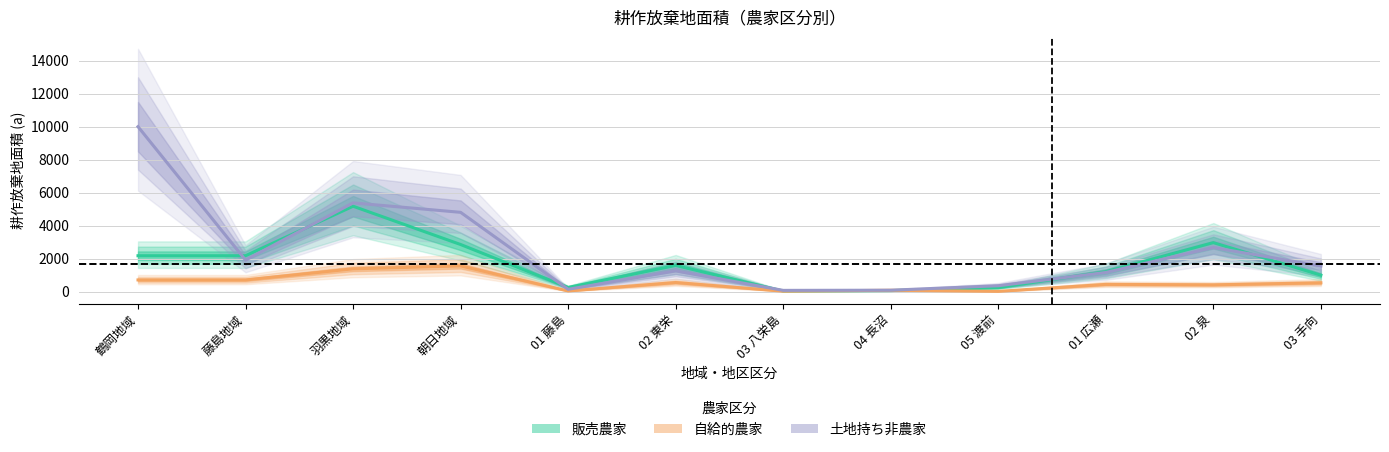

At which label does 自給的農家 first exceed 532?

鶴岡地域